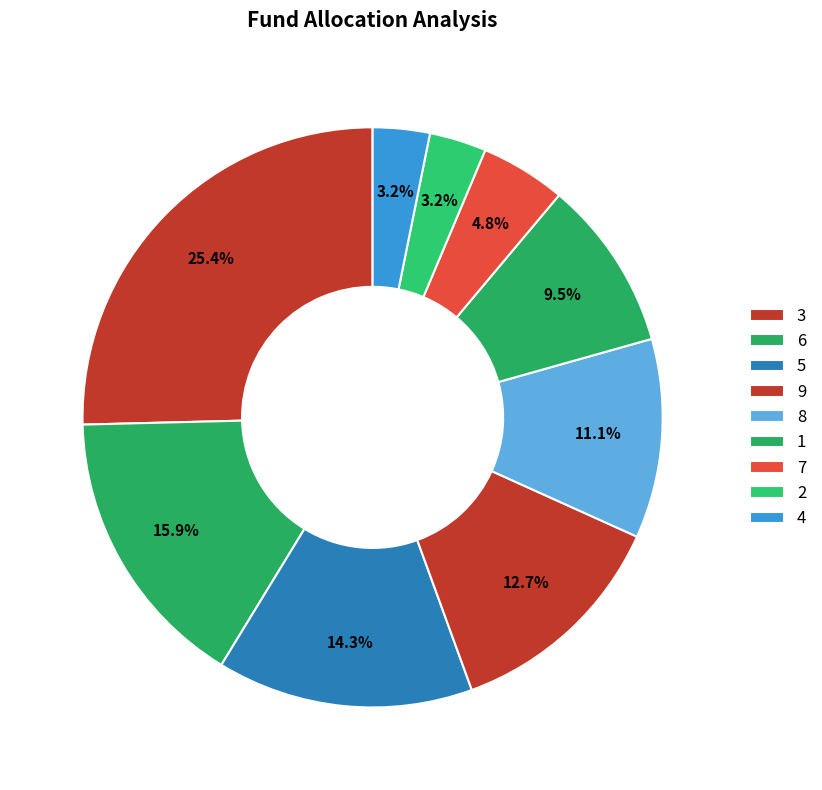

How many slices are in this pie chart?

9